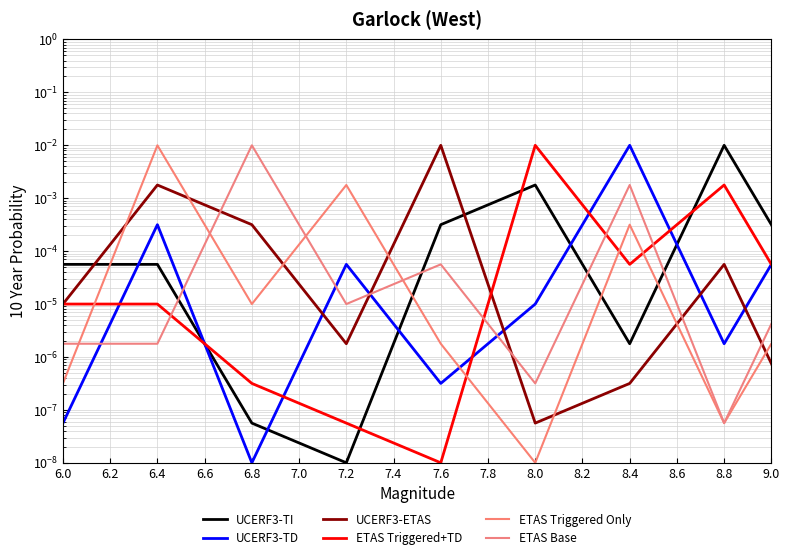

Count the number of categories in the chart.

9